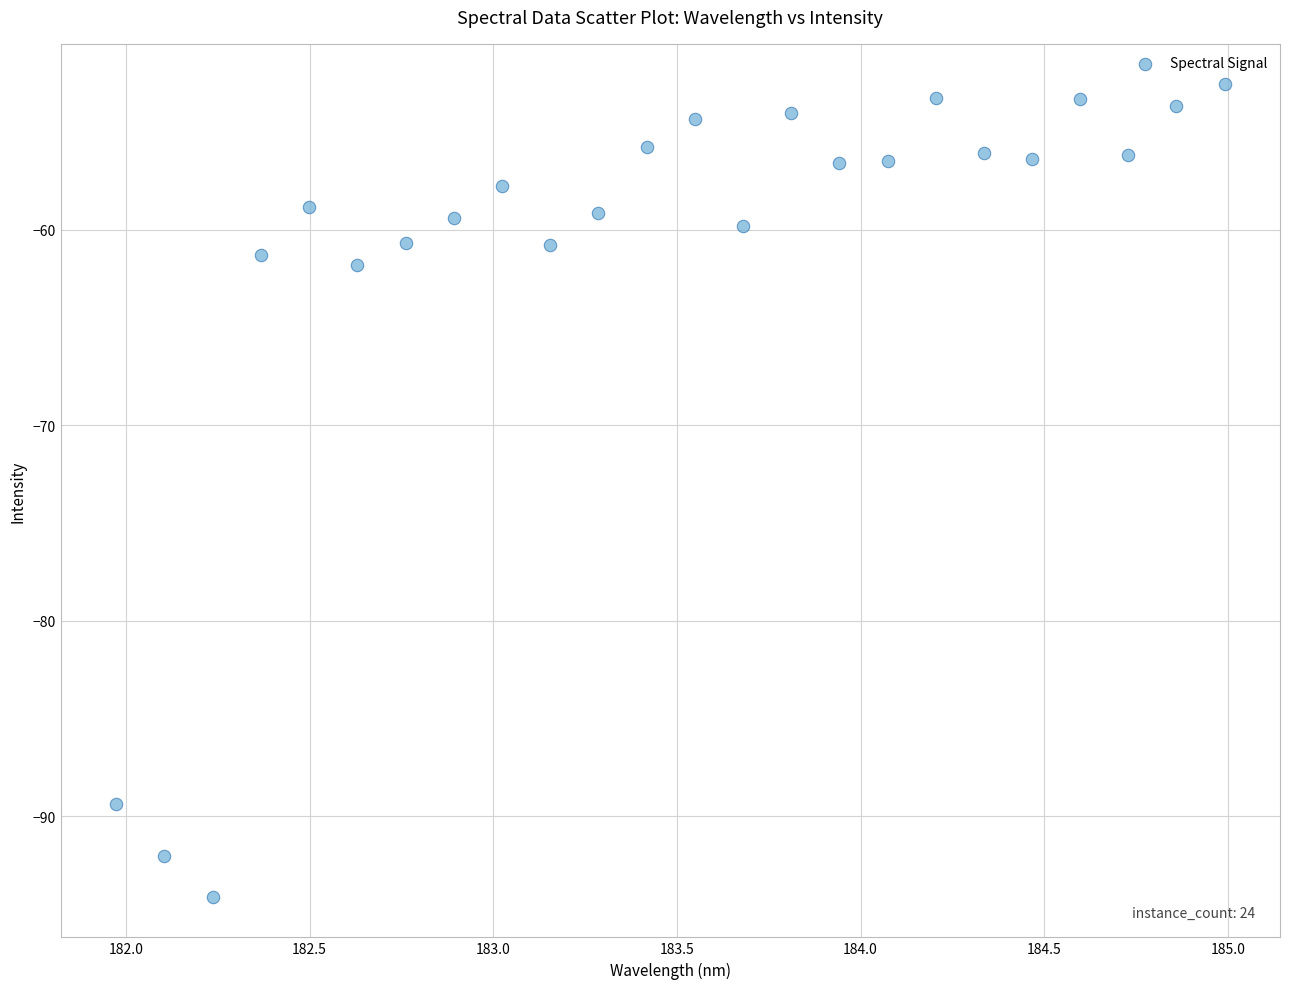

What Y value in the scatter plot is closest to -73?

-61.8